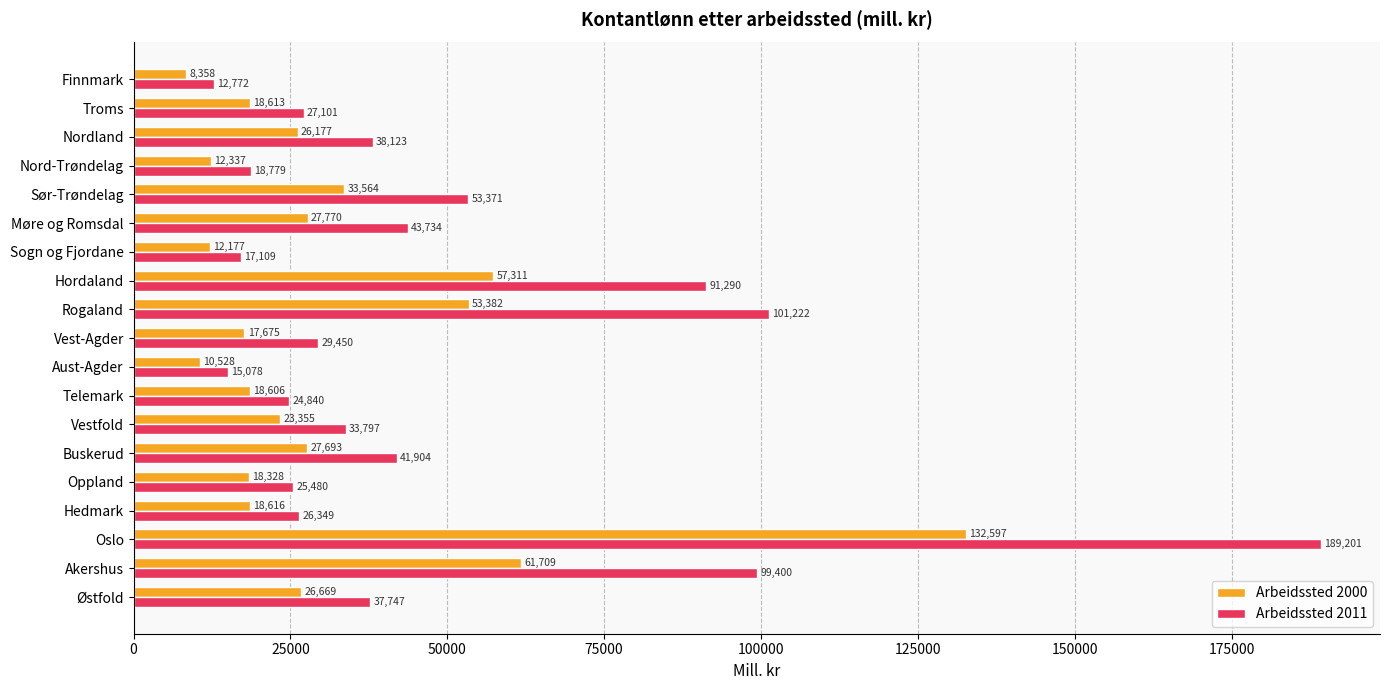

What is the average value of the Arbeidssted 2000 series?

31866.6